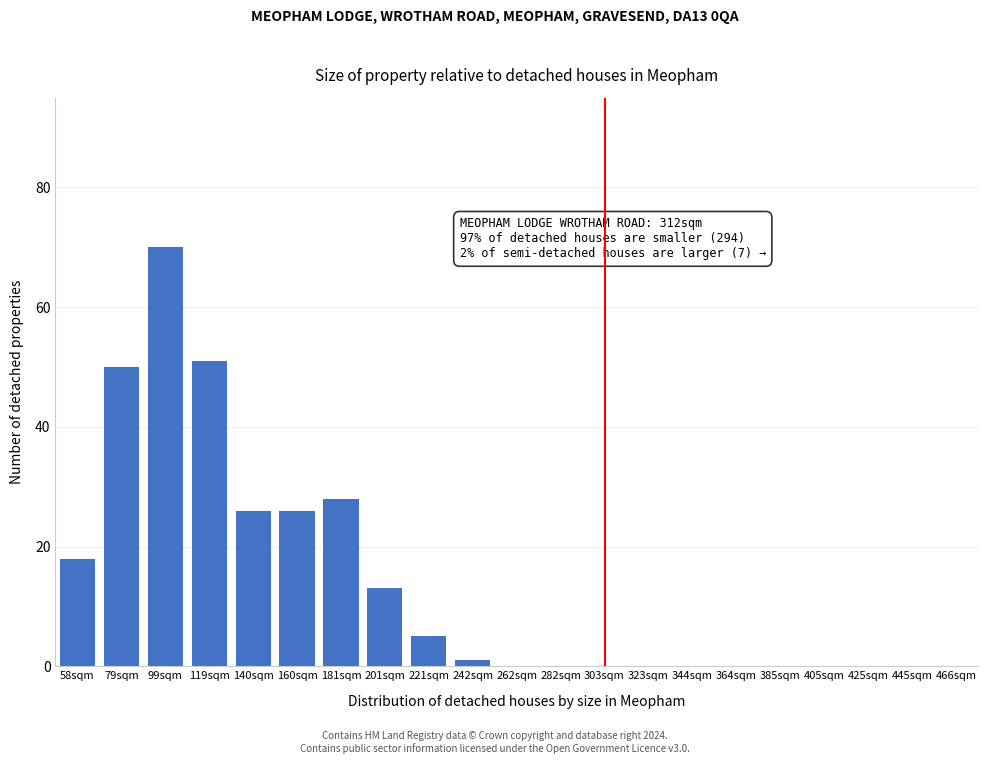

Reading right to left, what are all the values shown in this chart?

466sqm=0	445sqm=0	425sqm=0	405sqm=0	385sqm=0	364sqm=0	344sqm=0	323sqm=0	303sqm=0	282sqm=0	262sqm=0	242sqm=1	221sqm=5	201sqm=13	181sqm=28	160sqm=26	140sqm=26	119sqm=51	99sqm=70	79sqm=50	58sqm=18